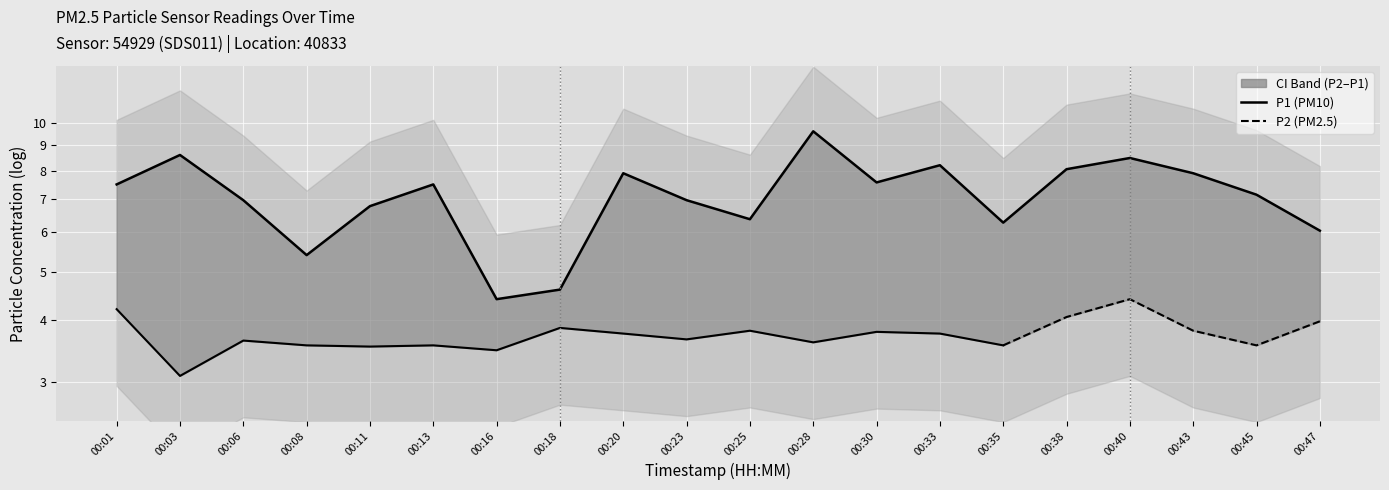

What value does the data have at 00:01?

7.5